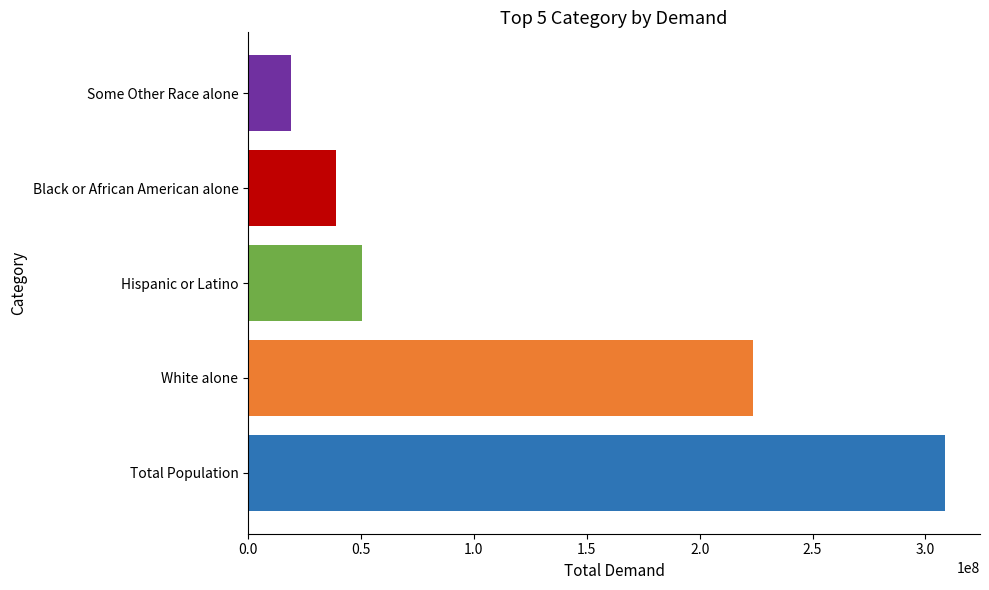

What is the greatest value displayed?

308745538